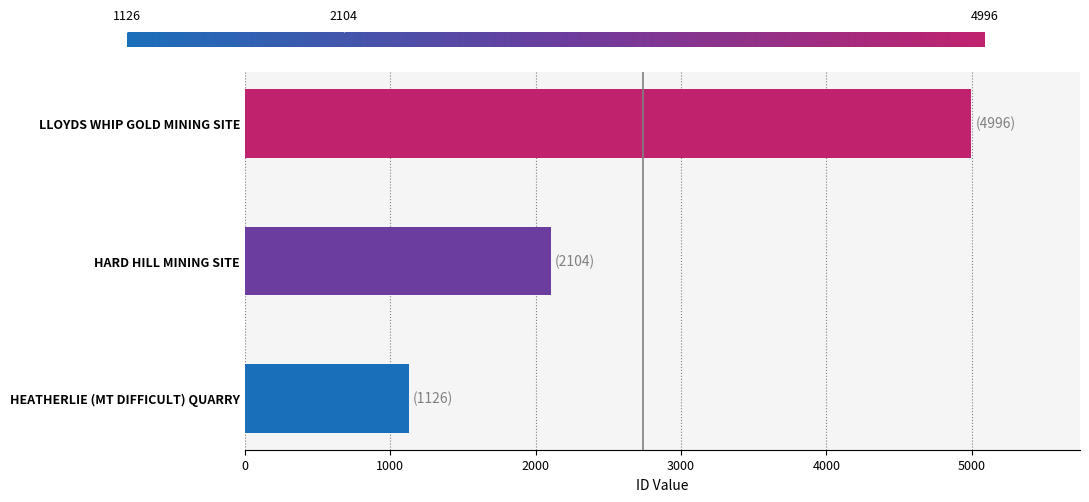

List the labels in order of value, largest first.

LLOYDS WHIP GOLD MINING SITE, HARD HILL MINING SITE, HEATHERLIE (MT DIFFICULT) QUARRY